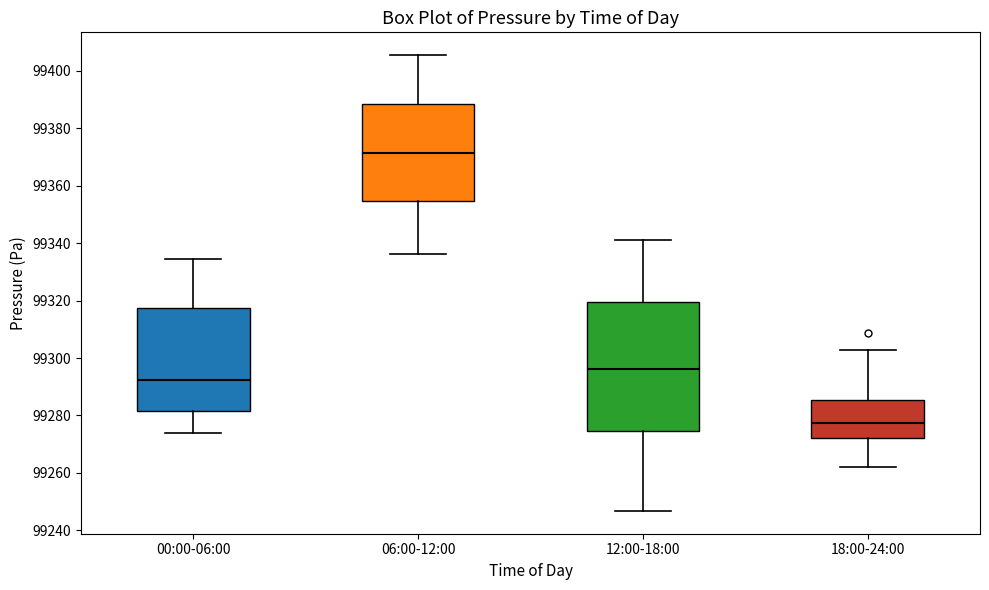

Which box is the tallest, from its lower edge to its upper edge?

12:00-18:00